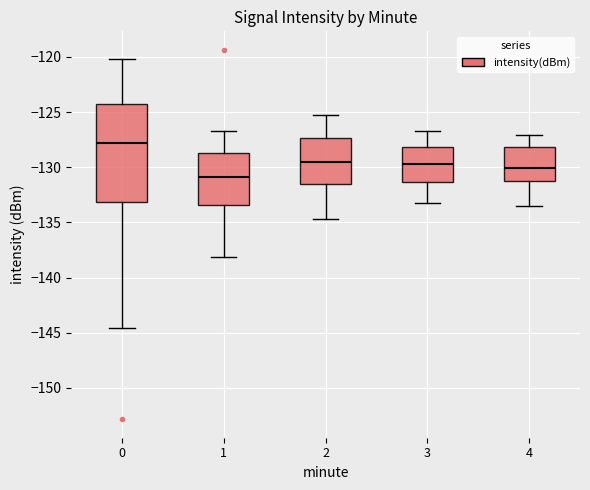

Reading left to right, read every box against the y-axis: the position of its median line, the range the box covers, and the ends of its whiskers. The values are not printed on the chart, so give them approximately, as read against the axis.

0: median -128.0, box -133.0 to -124.5, whiskers -144.5 to -120.0
1: median -131.0, box -133.5 to -128.5, whiskers -138.0 to -126.5
2: median -129.5, box -131.5 to -127.5, whiskers -134.5 to -125.5
3: median -129.5, box -131.5 to -128.0, whiskers -133.0 to -126.5
4: median -130.0, box -131.0 to -128.0, whiskers -133.5 to -127.0